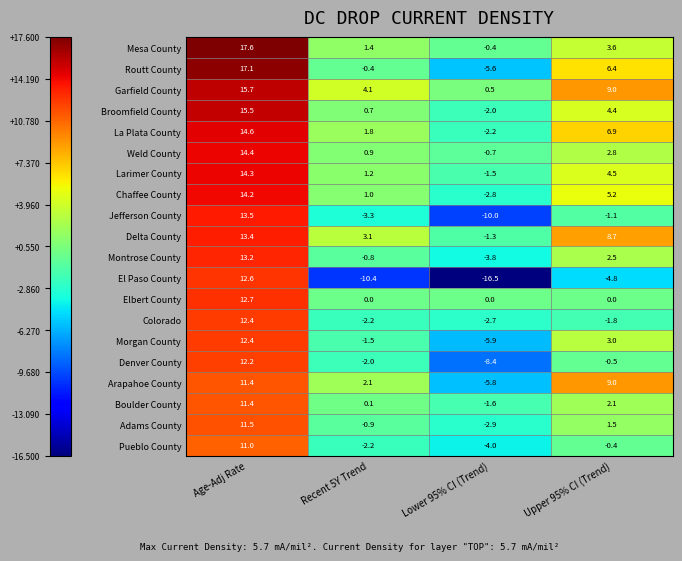

The Boulder County series shows 2.8 at Upper 95% CI (Trend). True or false?

False